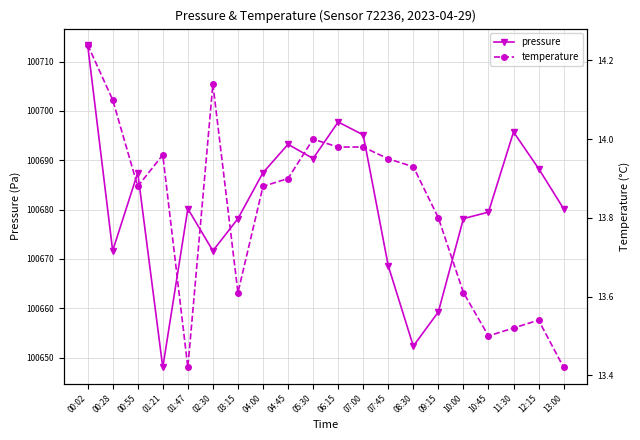

At which category is the sum across all series the highest?

00:02